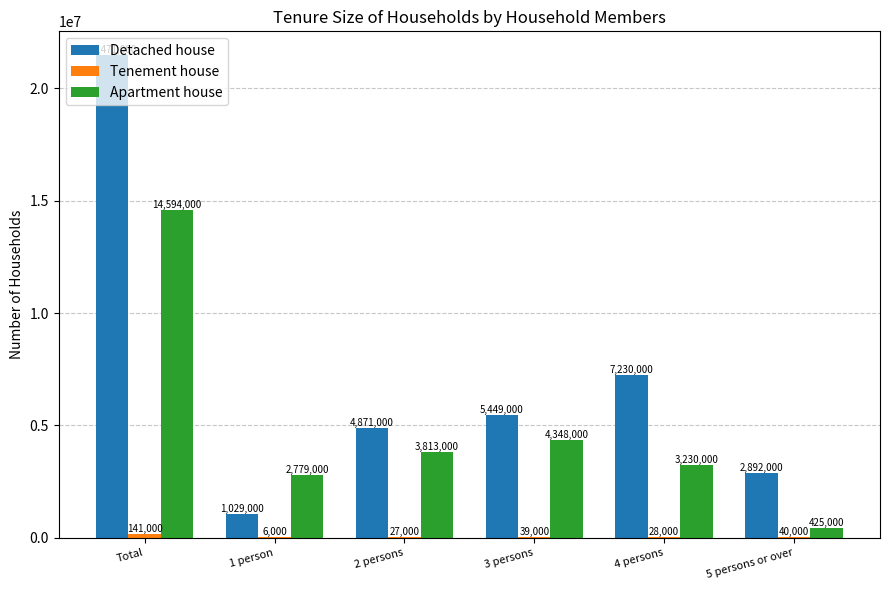

True or false: Apartment house has a value of 14594000 at Total.

True